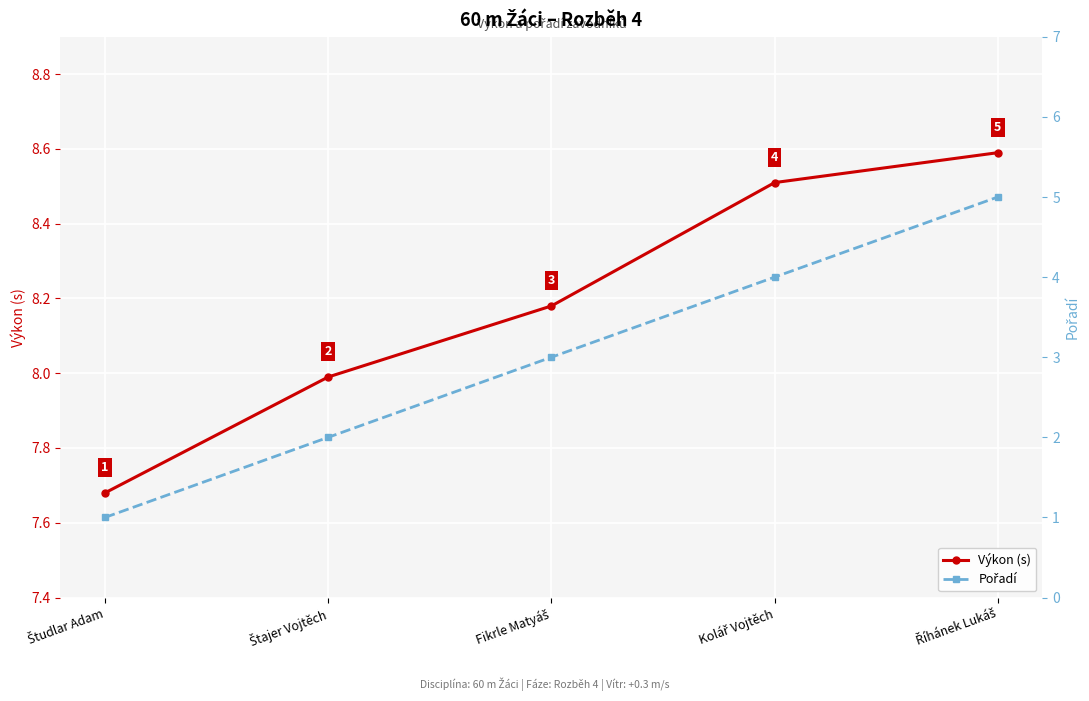

True or false: Výkon (s) has more than 0 interior local peaks.

False